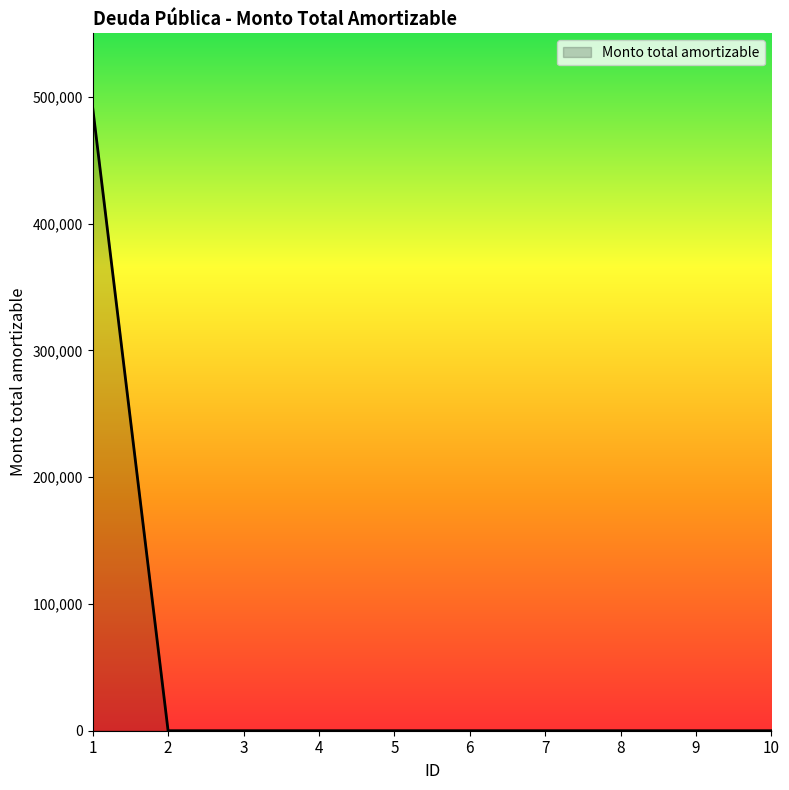

What is the average value?

49152.1